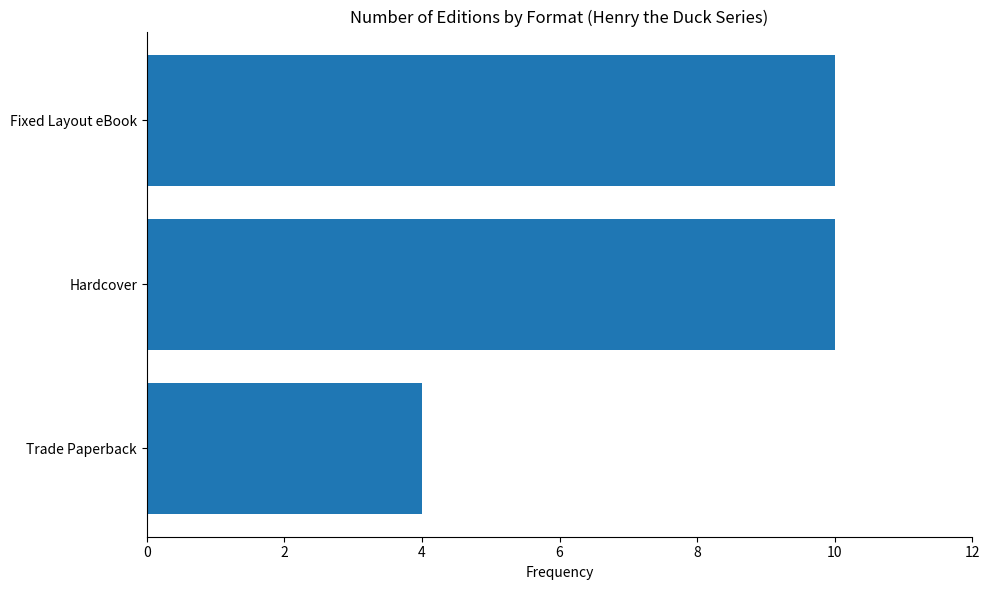

How many bars are there in total?

3